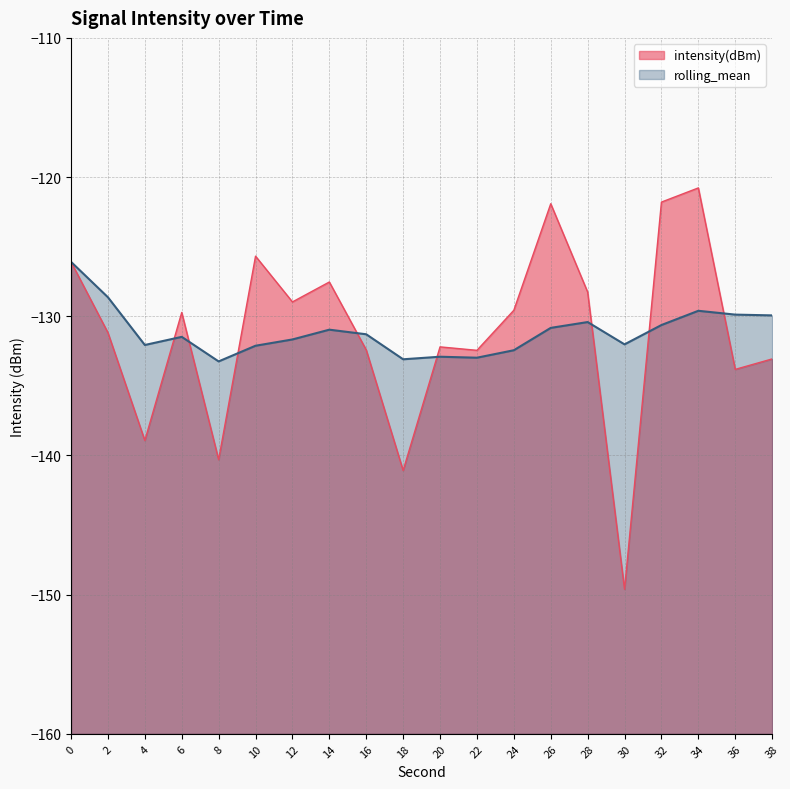

How many data points does each series have?

20